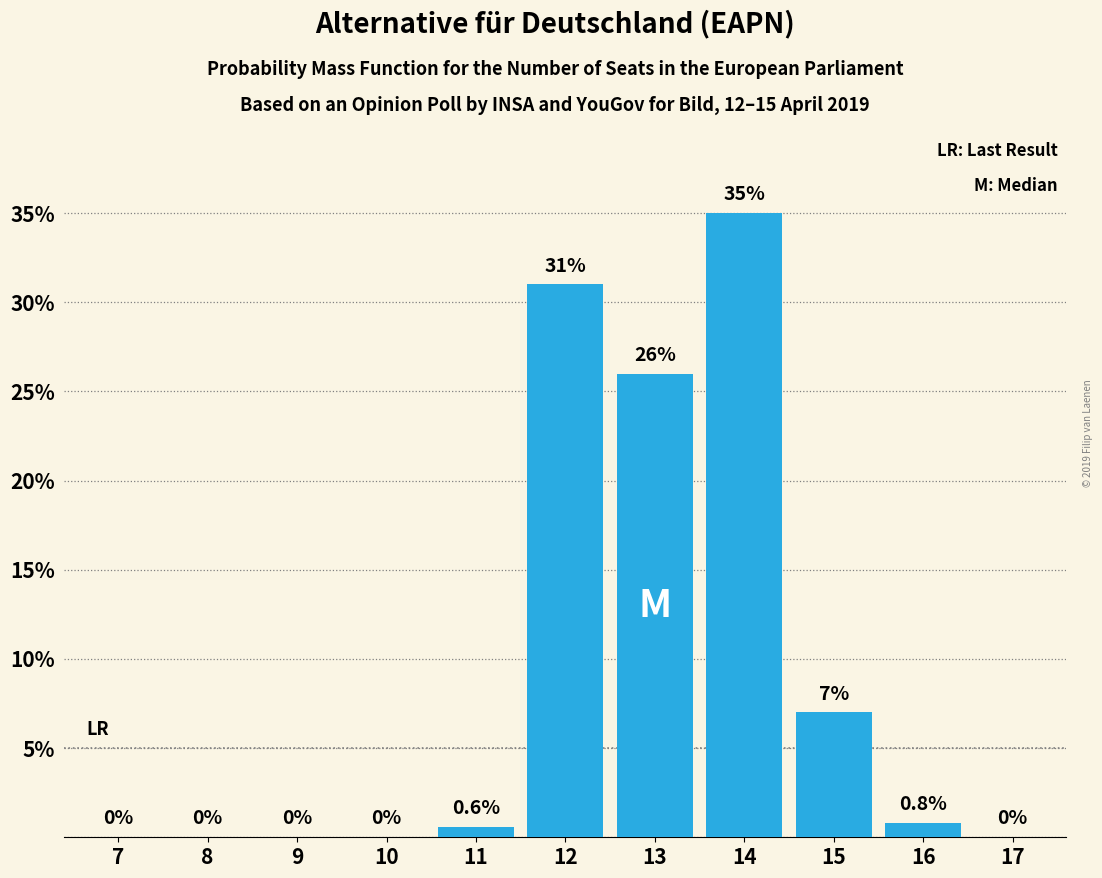

Reading left to right, extract all data points from this chart.

7=0.0	8=0.0	9=0.0	10=0.0	11=0.6	12=31.0	13=26.0	14=35.0	15=7.0	16=0.8	17=0.0